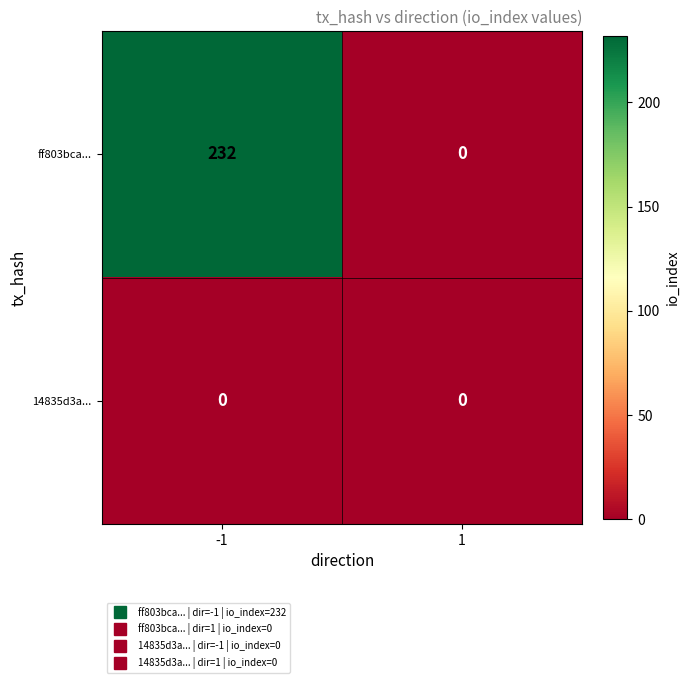

Which series has the widest spread of values?

ff803bca...